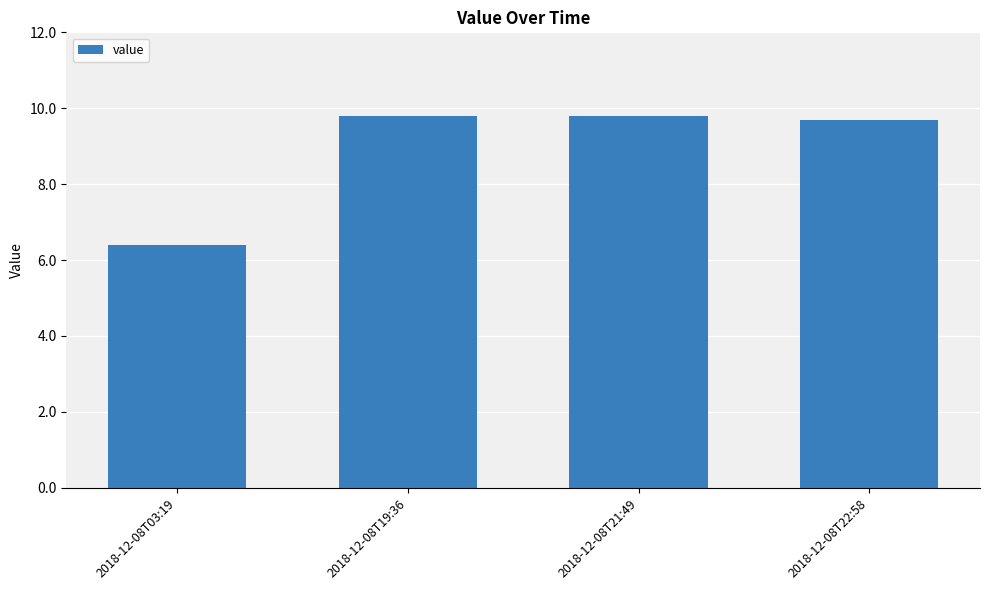

Which has a higher value, 2018-12-08T19:36 or 2018-12-08T03:19?

2018-12-08T19:36